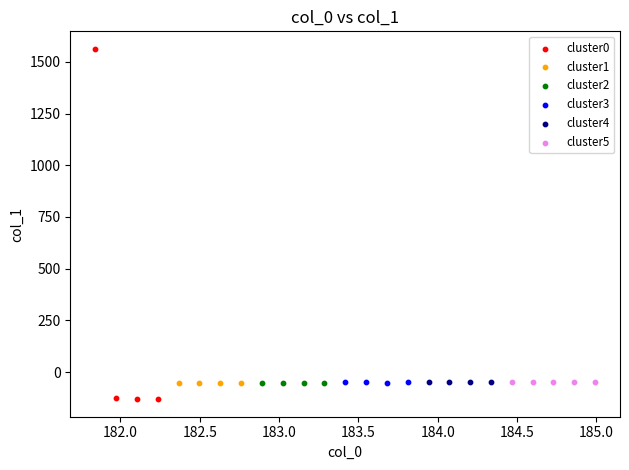

What are all the series names shown in the legend?

cluster0, cluster1, cluster2, cluster3, cluster4, cluster5